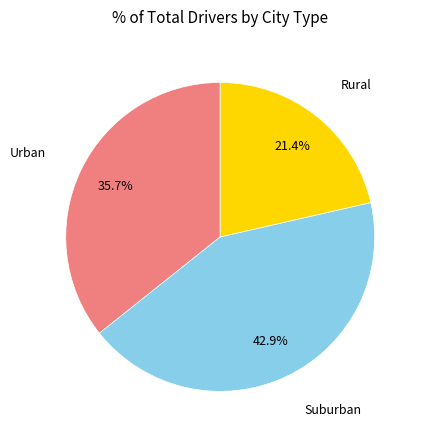

Is there a majority slice in this chart?

No